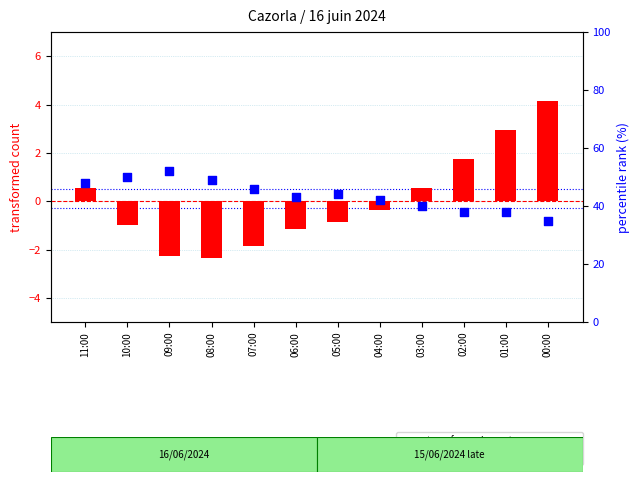

What is the total value across all series at 03:00?

40.5